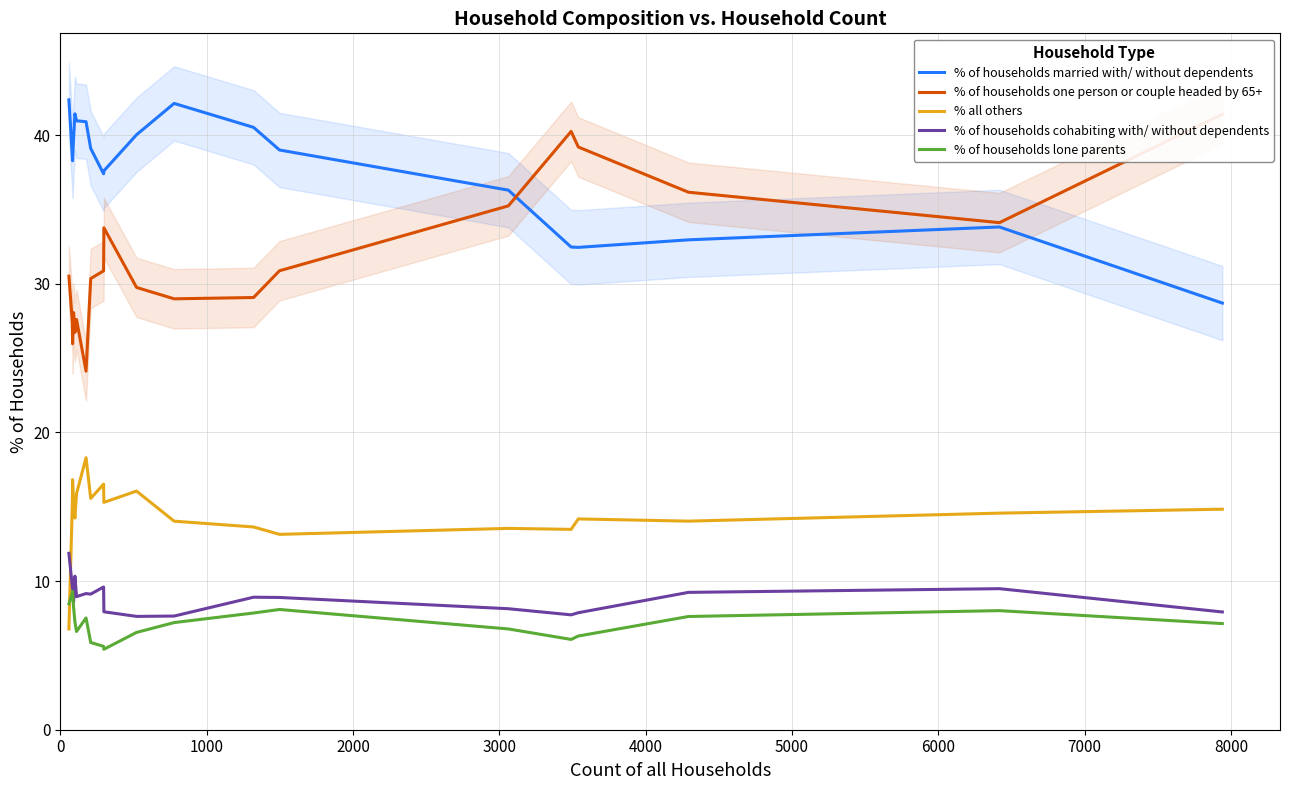

Reading left to right, extract all data points from this chart.

% of households married with/ without dependents: 42.4	38.5	38.3	39.8	41.4	41.0	40.9	39.1	37.4	37.6	40.0	42.1	40.5	39.0	36.3	32.5	32.4	33.0	33.8	28.7
% of households one person or couple headed by 65+: 30.5	27.3	26.0	28.1	26.7	27.6	24.1	30.3	30.9	33.8	29.8	29.0	29.1	30.9	35.2	40.3	39.2	36.2	34.1	41.4
% all others: 6.8	15.4	16.8	15.3	14.2	15.9	18.3	15.6	16.5	15.3	16.1	14.0	13.6	13.1	13.5	13.5	14.2	14.0	14.6	14.8
% of households cohabiting with/ without dependents: 11.9	9.6	9.6	8.6	10.3	9.0	9.2	9.1	9.6	7.9	7.6	7.6	8.9	8.9	8.1	7.7	7.9	9.2	9.5	7.9
% of households lone parents: 8.5	9.2	9.3	8.2	7.3	6.6	7.5	5.9	5.6	5.4	6.5	7.2	7.9	8.1	6.8	6.1	6.3	7.6	8.0	7.1